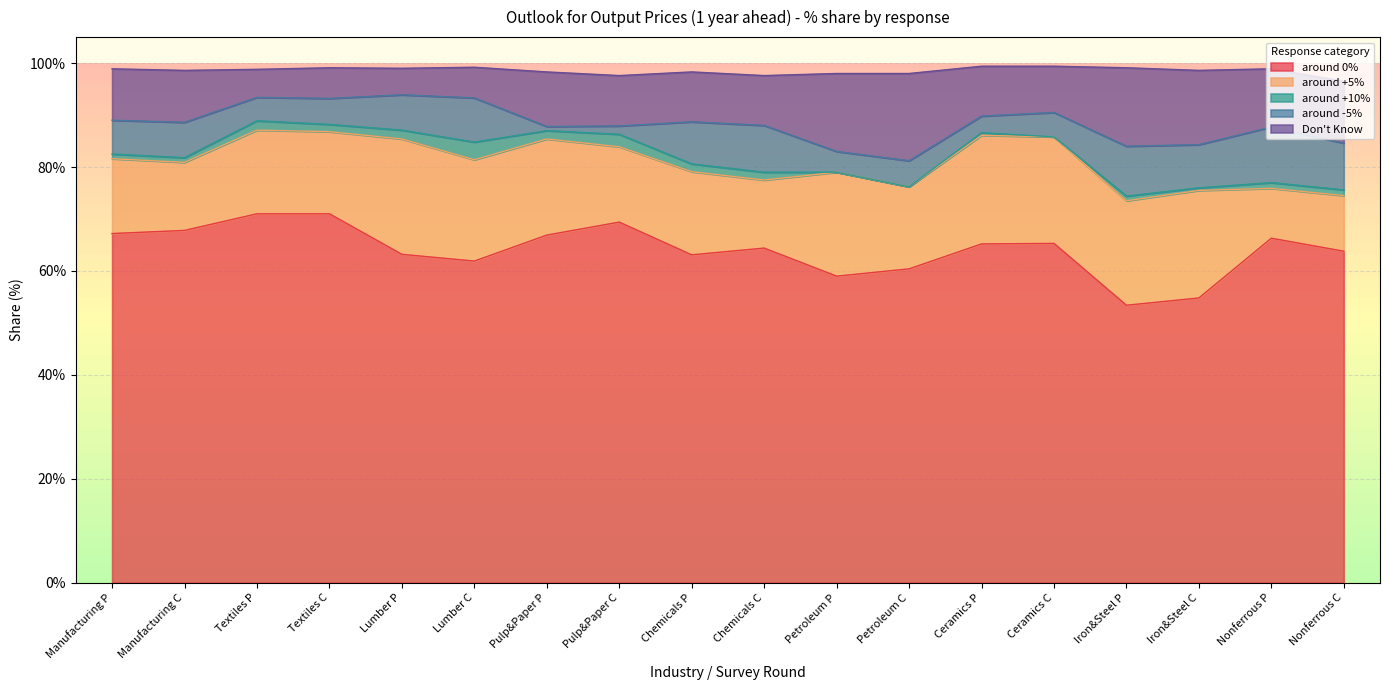

At which label does Don't Know first exceed 9?

Manufacturing P